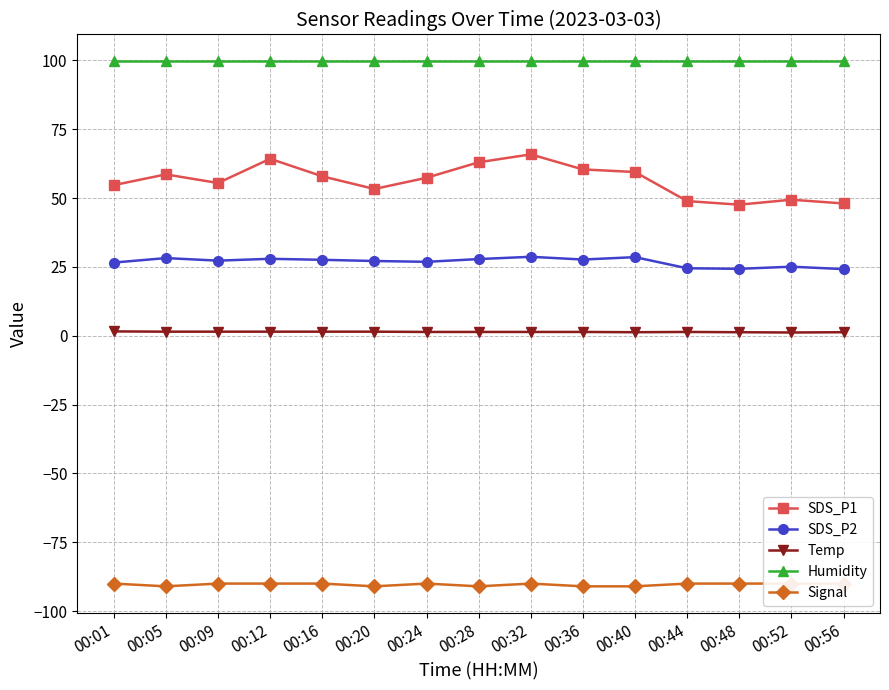

Is this an area chart (filled region under the line)?

No